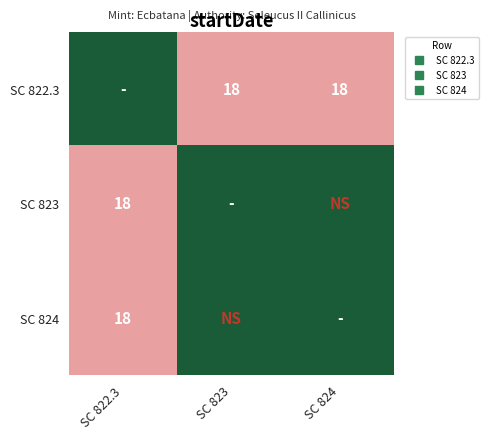

Rank the series at SC 824 from highest to lowest value.

SC 822.3, SC 823, SC 824